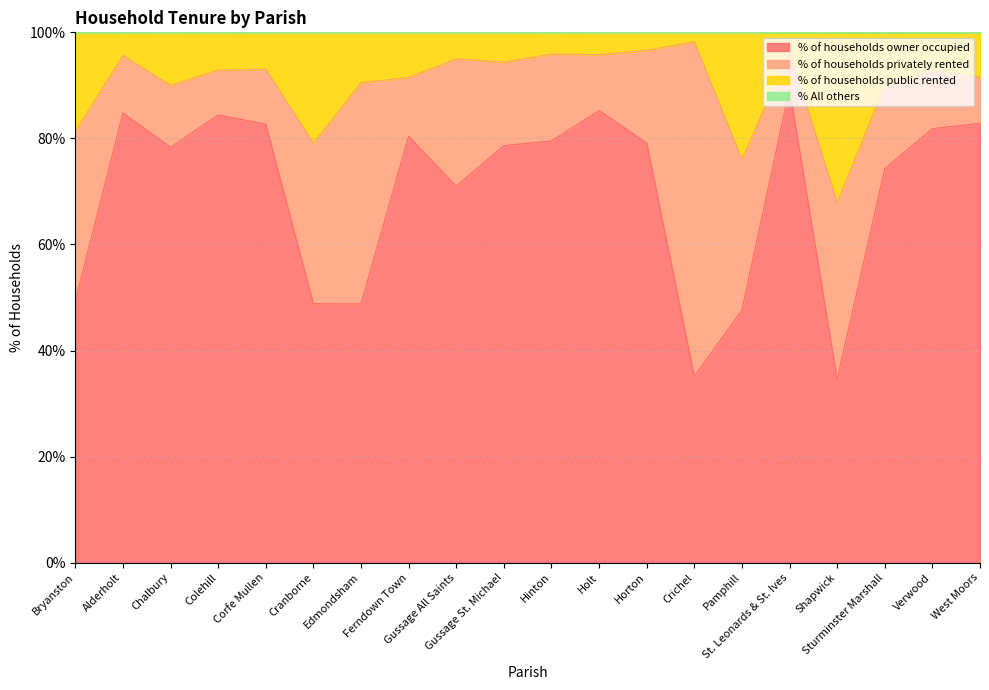

What is the minimum value for % of households owner occupied?

34.6